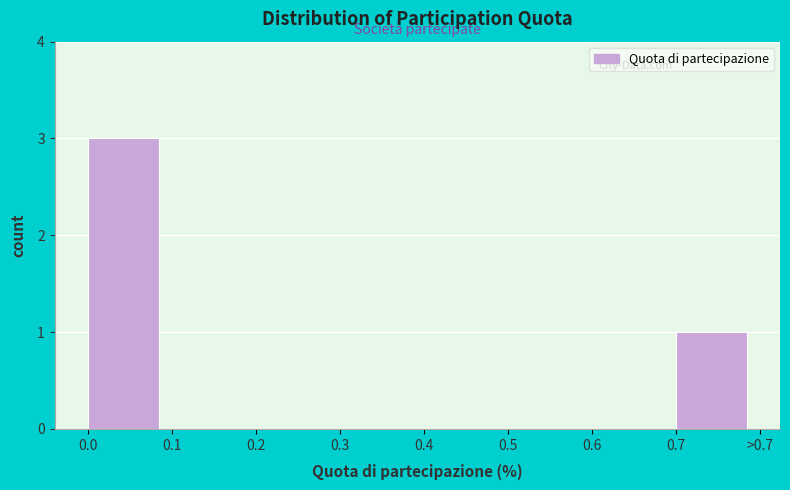

Reading right to left, list all the values displayed in this chart.

0.7=1	0.6=0	0.5=0	0.4=0	0.3=0	0.2=0	0.1=0	0.0=3